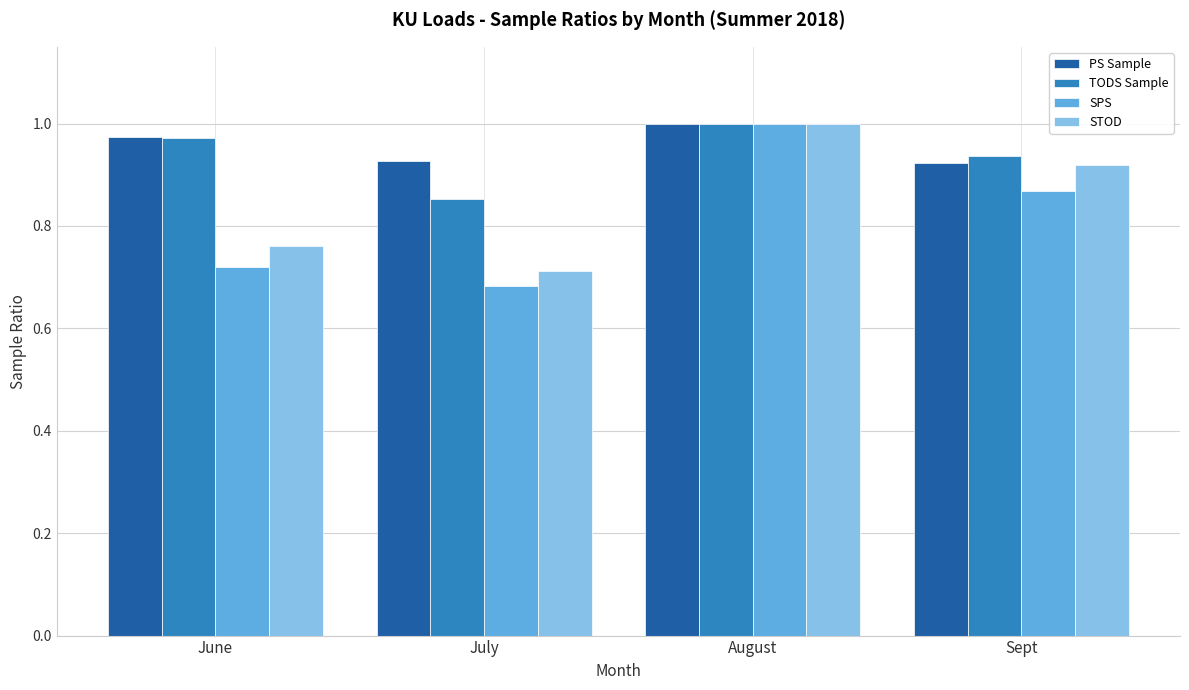

Is it true that STOD equals 1.2 at July?

False